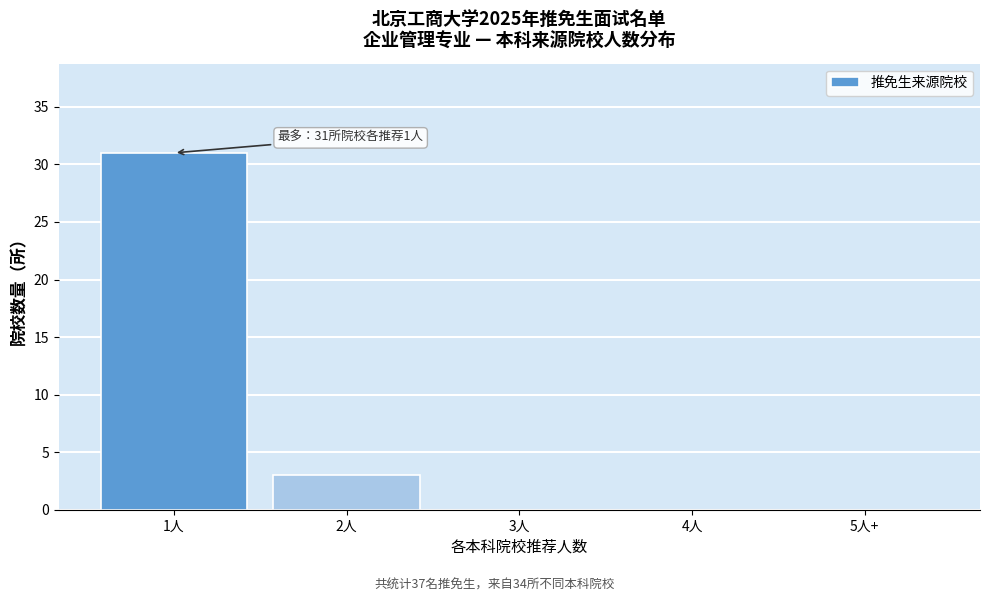

Reading right to left, list all the values displayed in this chart.

5人+=0	4人=0	3人=0	2人=3	1人=31